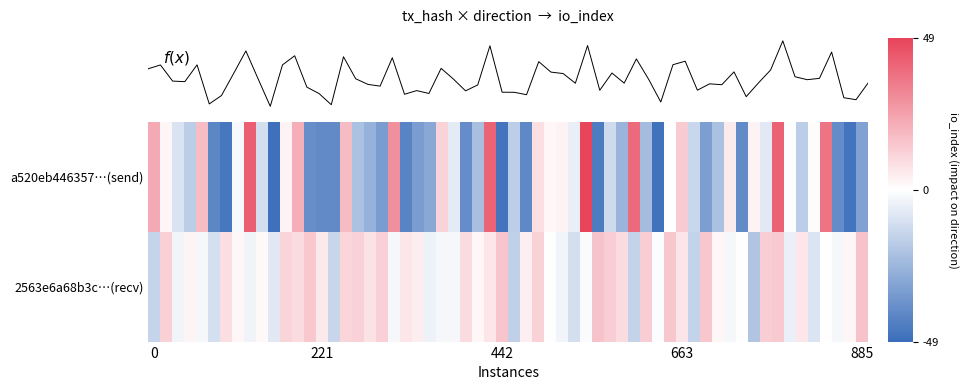

The 2563e6a68b3c73a766e5c45d9ea0dc5628f529d series shows 1 at direction. True or false?

True